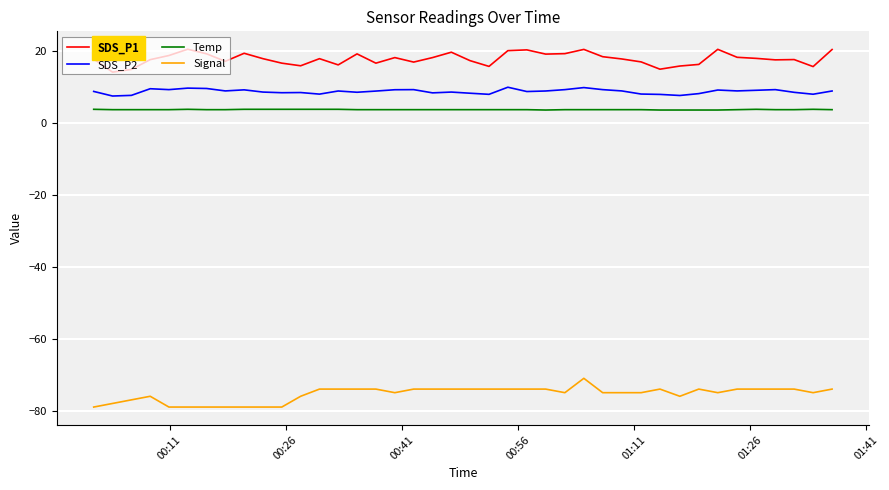

Which series has the largest total across all categories?

SDS_P1